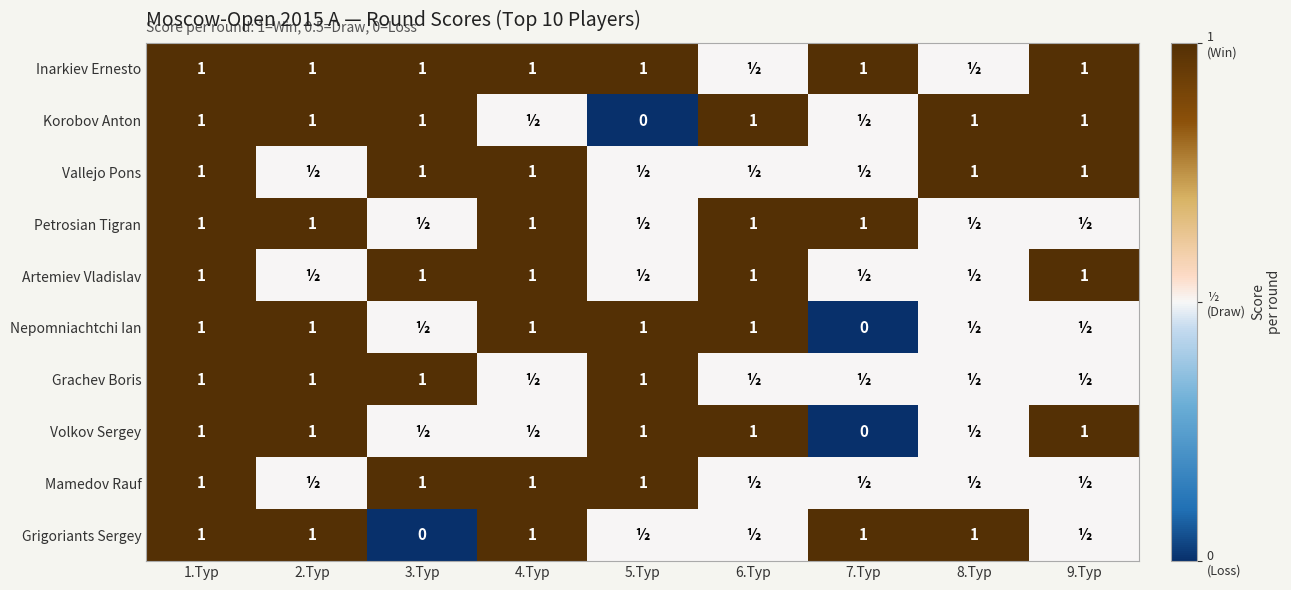

True or false: Petrosian Tigran has a value of 1.4 at 6.Тур.

False